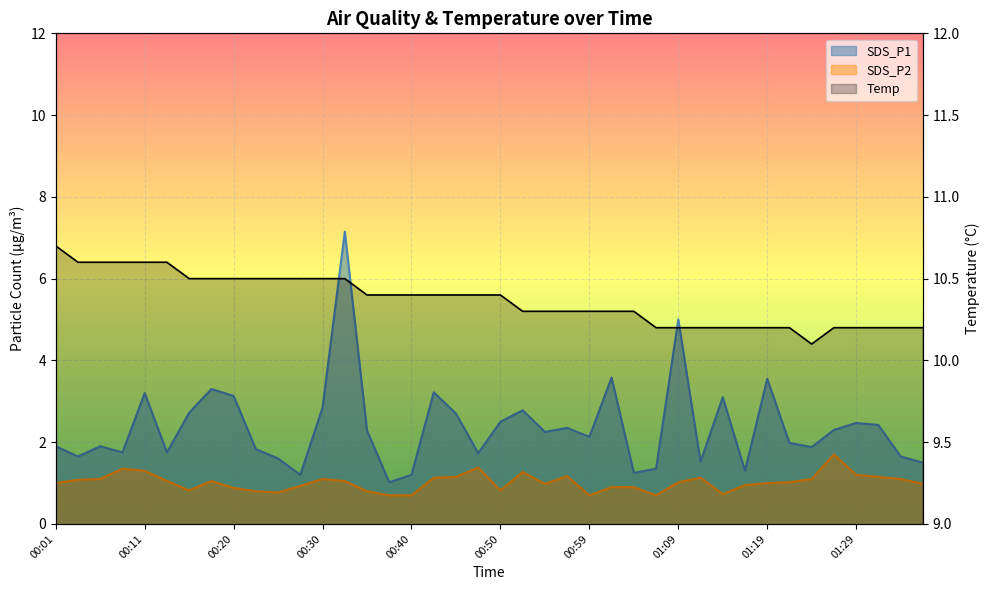

How many values in the SDS_P2 series are below 1?

17